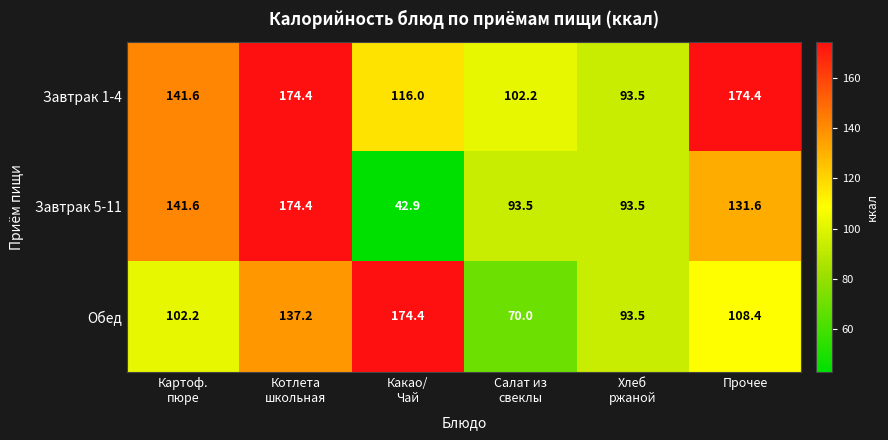

At how many categories does at least one series exceed 57?

6